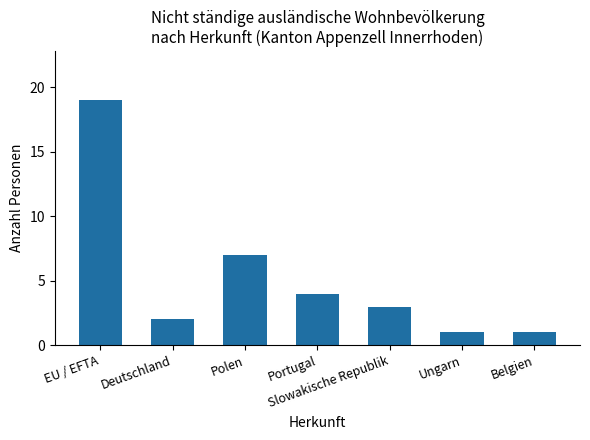

Approximately how many times larger is the value at Slowakische Republik compared to Deutschland?

1.5